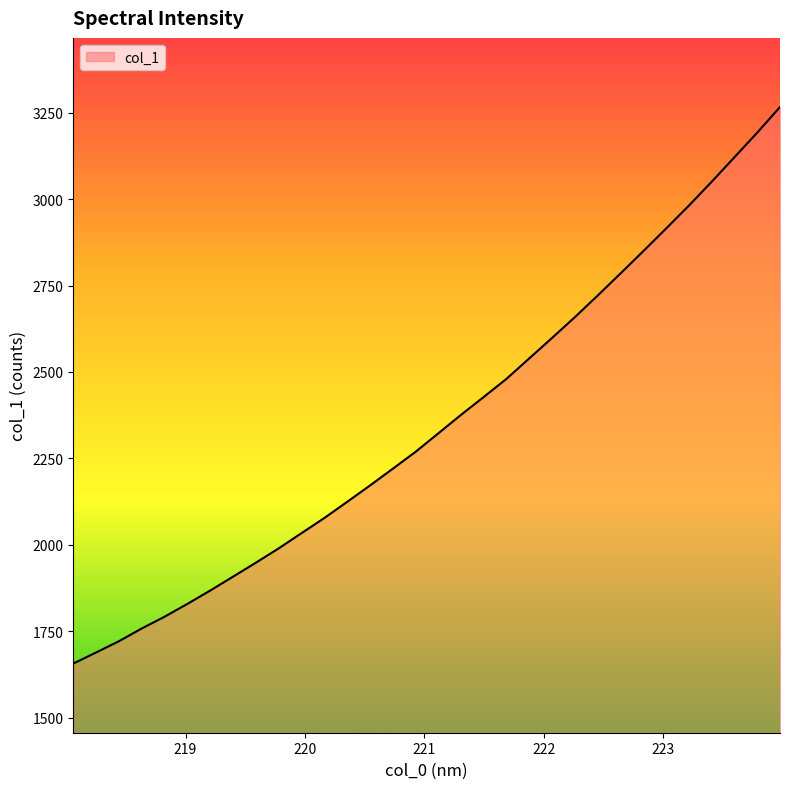

True or false: there are more than 2 points higher than both neighbors.

False